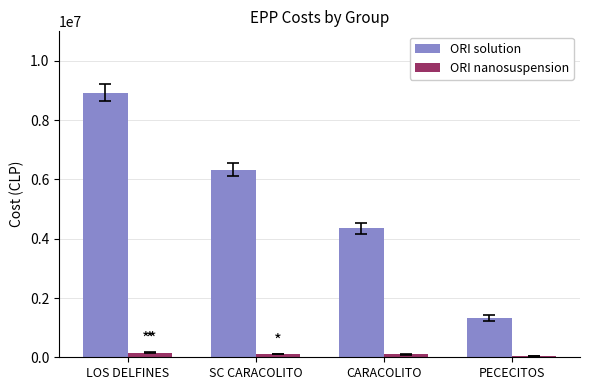

How many data points in ORI nanosuspension are less than 112000?

2